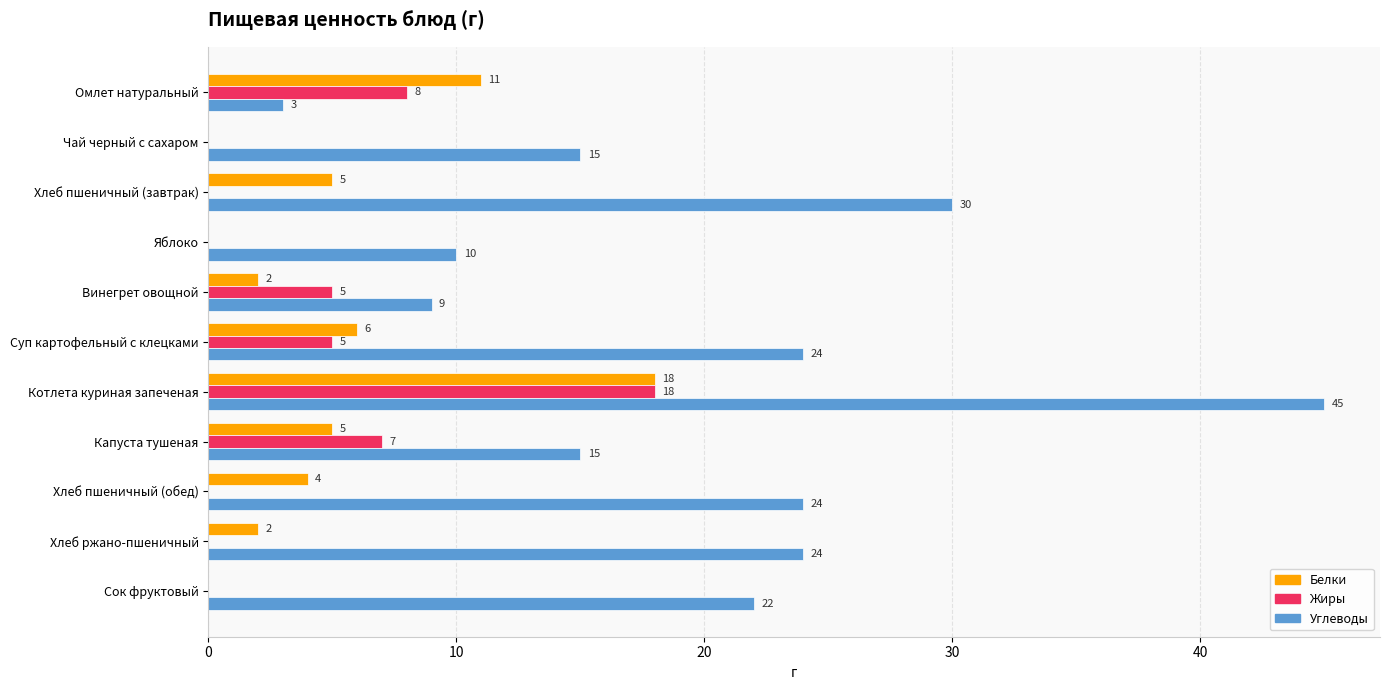

What is the sum of all Углеводы values?

221